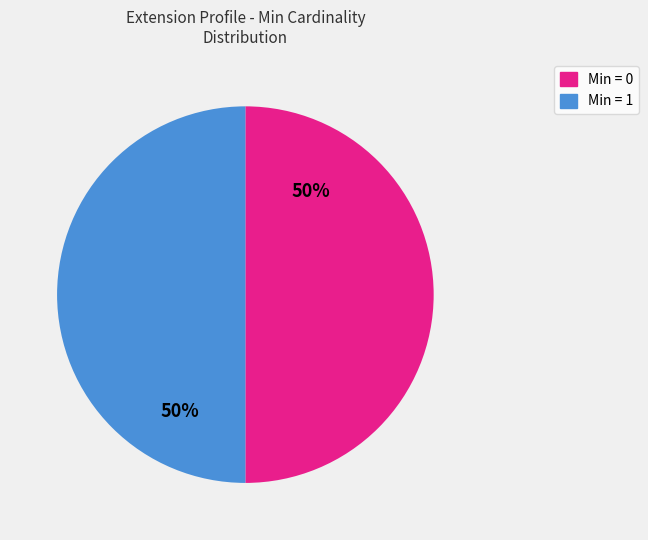

To the nearest percent, what is the average slice percentage?

50%